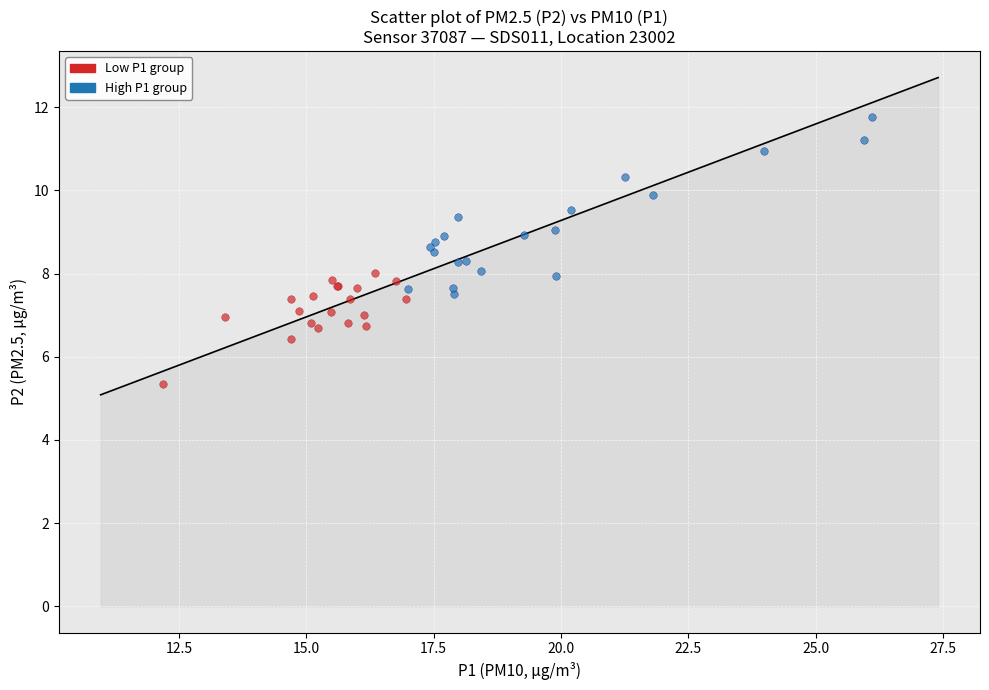

Which series contains the lowest Y value?

Low P1 group